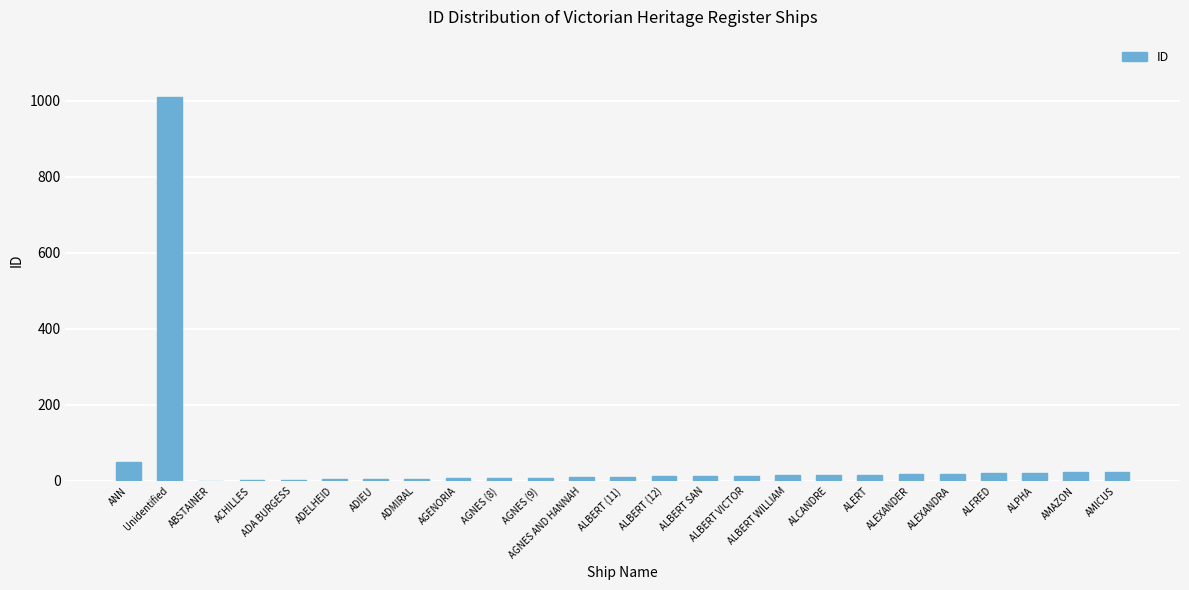

What is the change in value from AGNES AND HANNAH to AMICUS?

+14